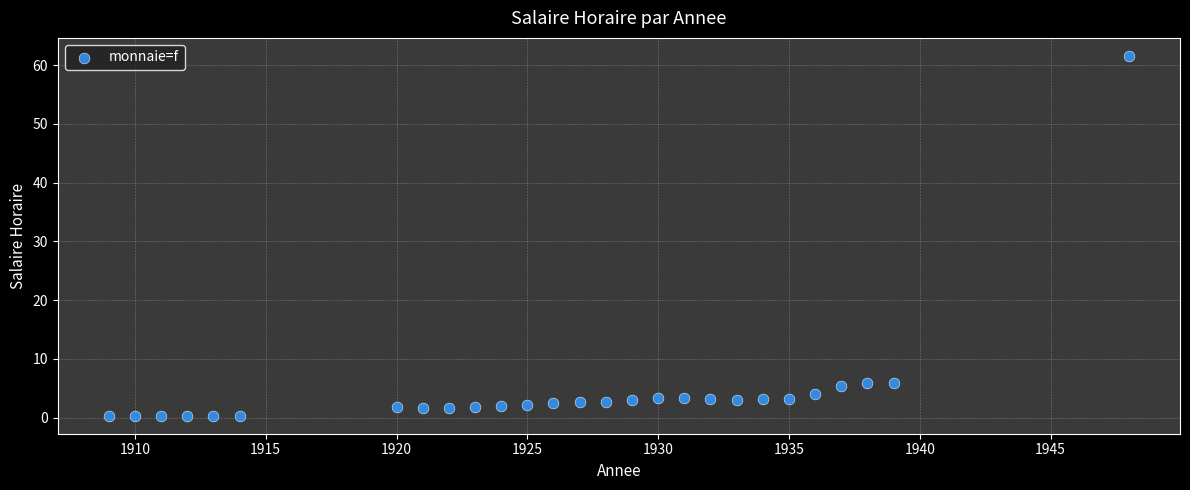

What is the range of Y values (max minus min)?

61.3